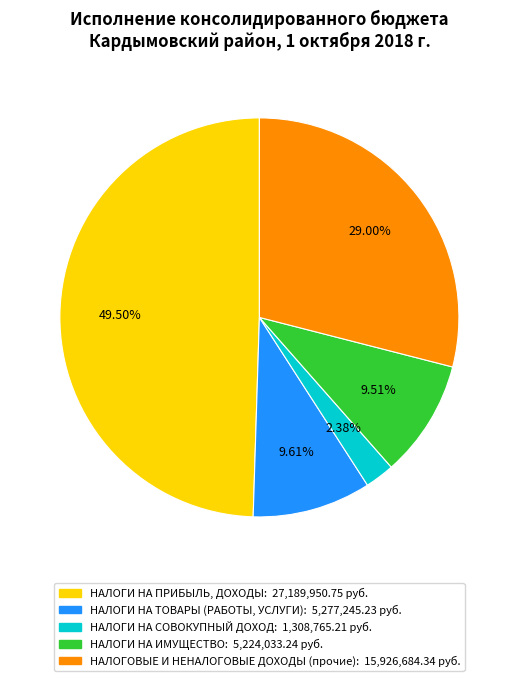

Is it true that НАЛОГИ НА ИМУЩЕСТВО is 10% of the pie?

True